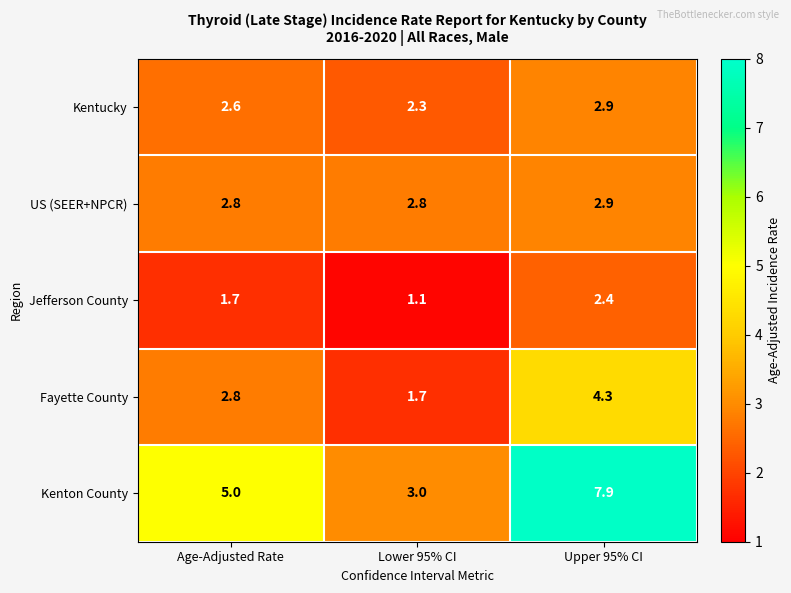

Reading left to right, transcribe all the data shown in this chart.

Kentucky: 2.6	2.3	2.9
US (SEER+NPCR): 2.8	2.8	2.9
Jefferson County: 1.7	1.1	2.4
Fayette County: 2.8	1.7	4.3
Kenton County: 5.0	3.0	7.9